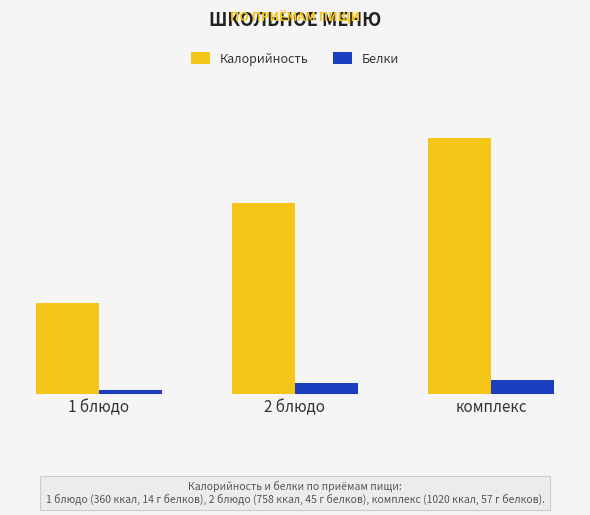

What is the spread (max minus min) of values at 1 блюдо?

346